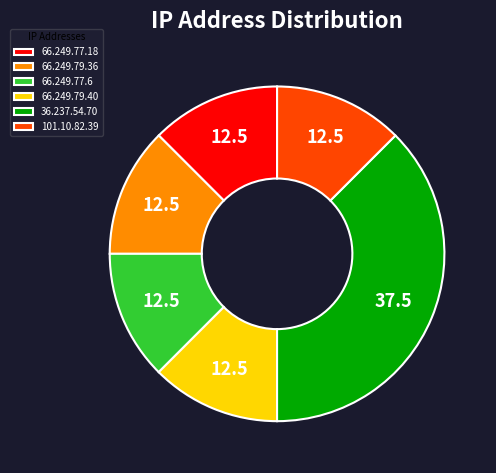

Approximately how many times larger is the value at 66.249.79.36 compared to 66.249.77.18?

1.0